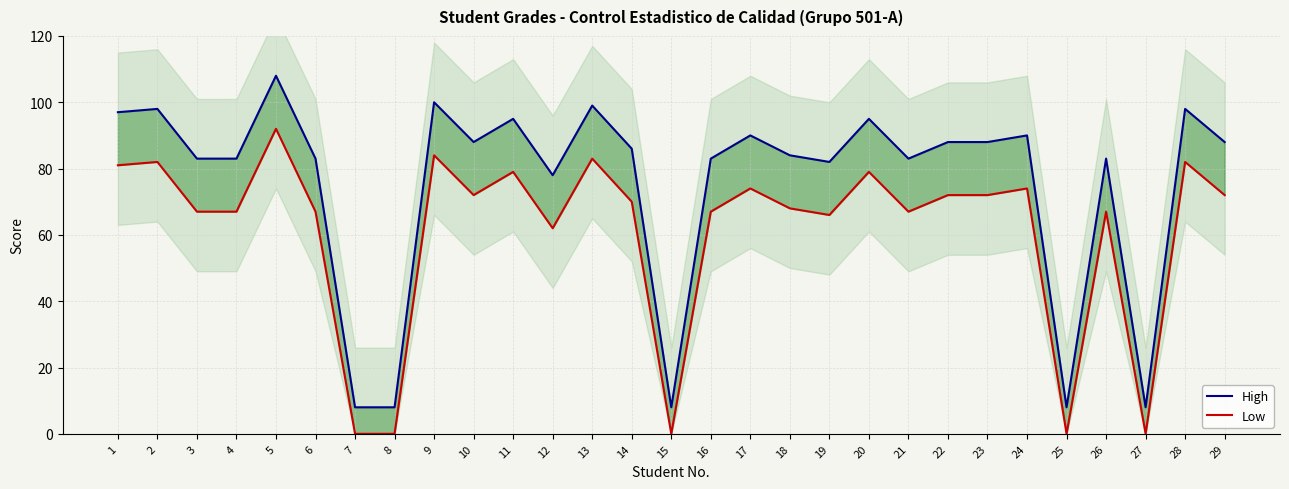

Reading left to right, extract all data points from this chart.

High: 1=97	2=98	3=83	4=83	5=108	6=83	7=8	8=8	9=100	10=88	11=95	12=78	13=99	14=86	15=8	16=83	17=90	18=84	19=82	20=95	21=83	22=88	23=88	24=90	25=8	26=83	27=8	28=98	29=88
Low: 1=81	2=82	3=67	4=67	5=92	6=67	7=0	8=0	9=84	10=72	11=79	12=62	13=83	14=70	15=0	16=67	17=74	18=68	19=66	20=79	21=67	22=72	23=72	24=74	25=0	26=67	27=0	28=82	29=72